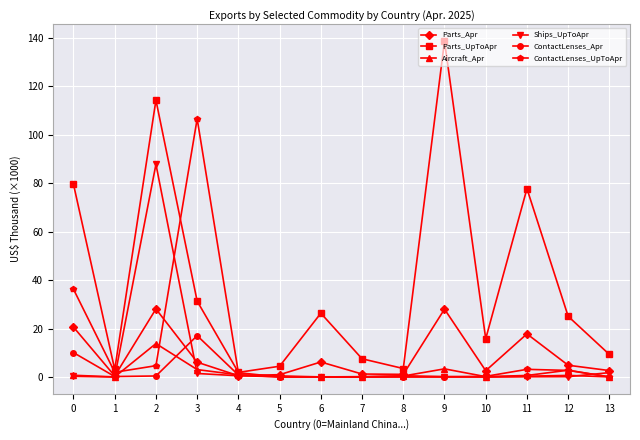

True or false: ContactLenses_UpToApr has a value of 0.0 at 13.

True